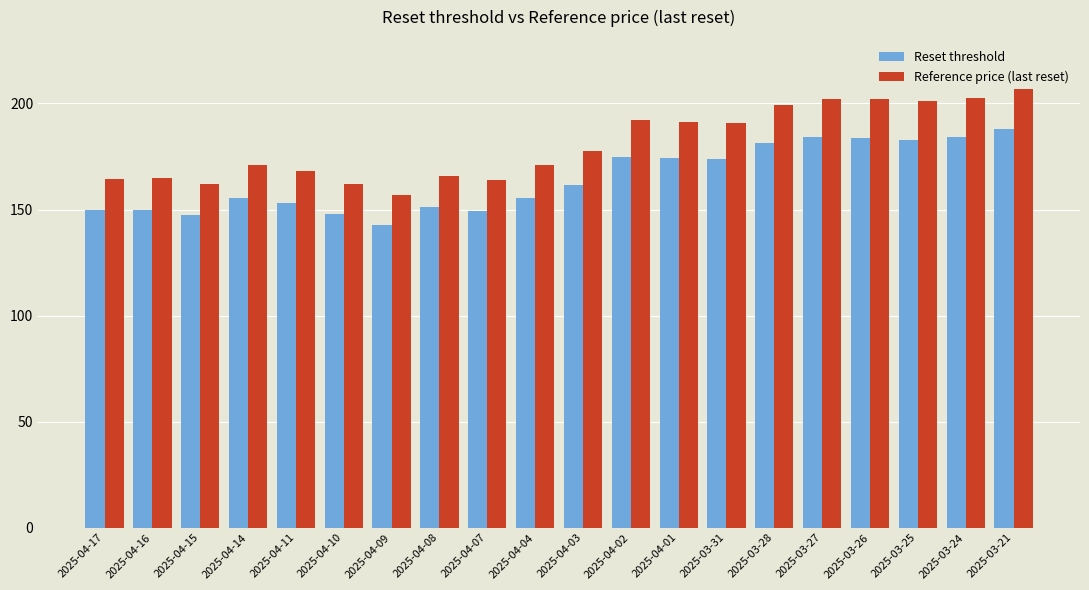

List the series in order of their peak value, lowest first.

Reset threshold, Reference price (last reset)